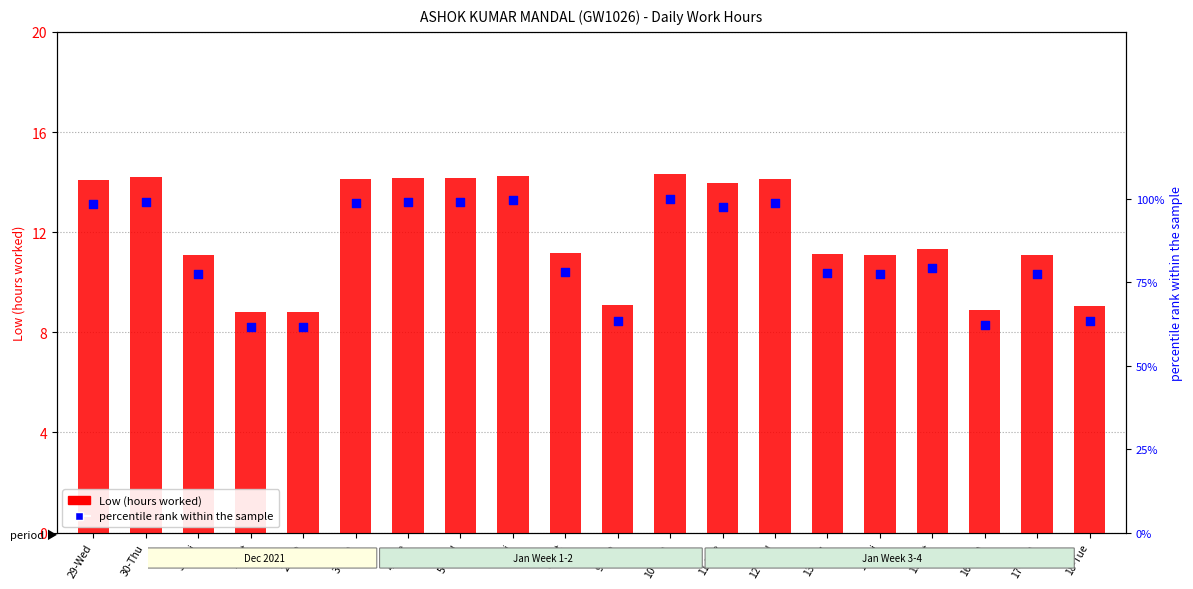

At which category is the sum across all series the highest?

10-Mon